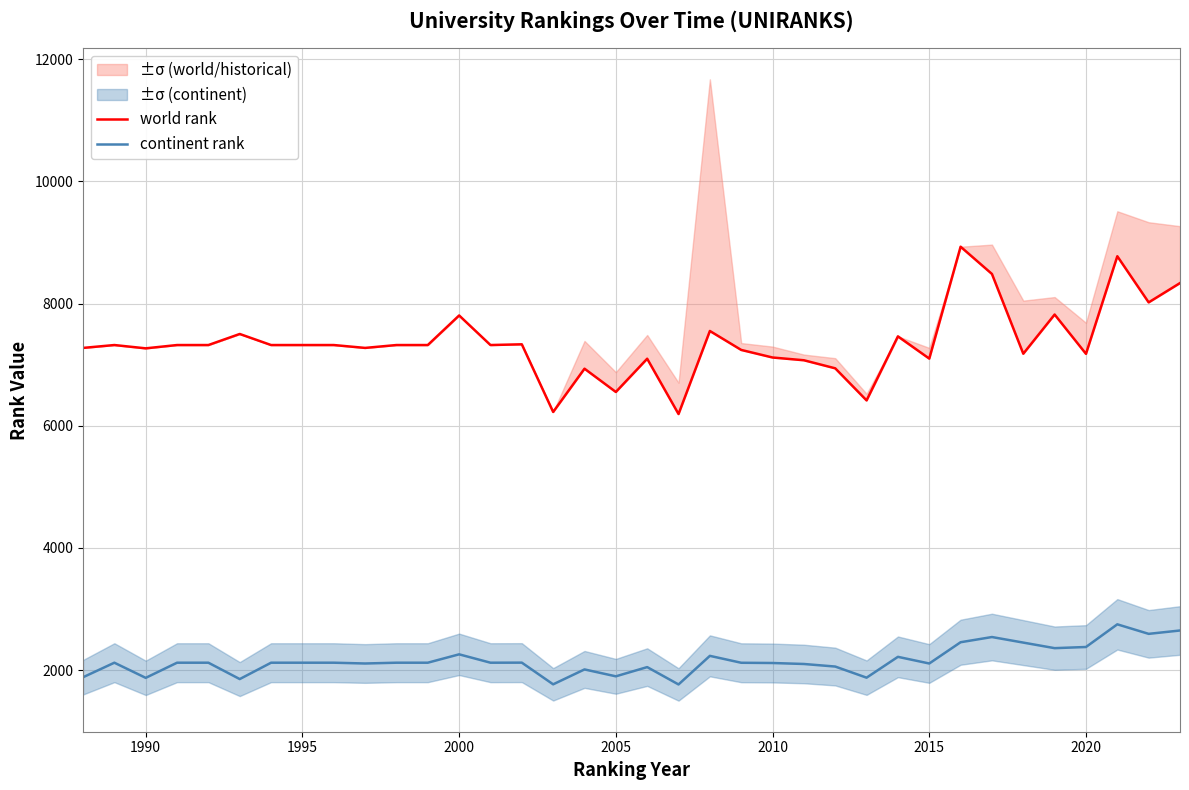

What is the difference between the maximum and minimum values in the continent rank series?

984